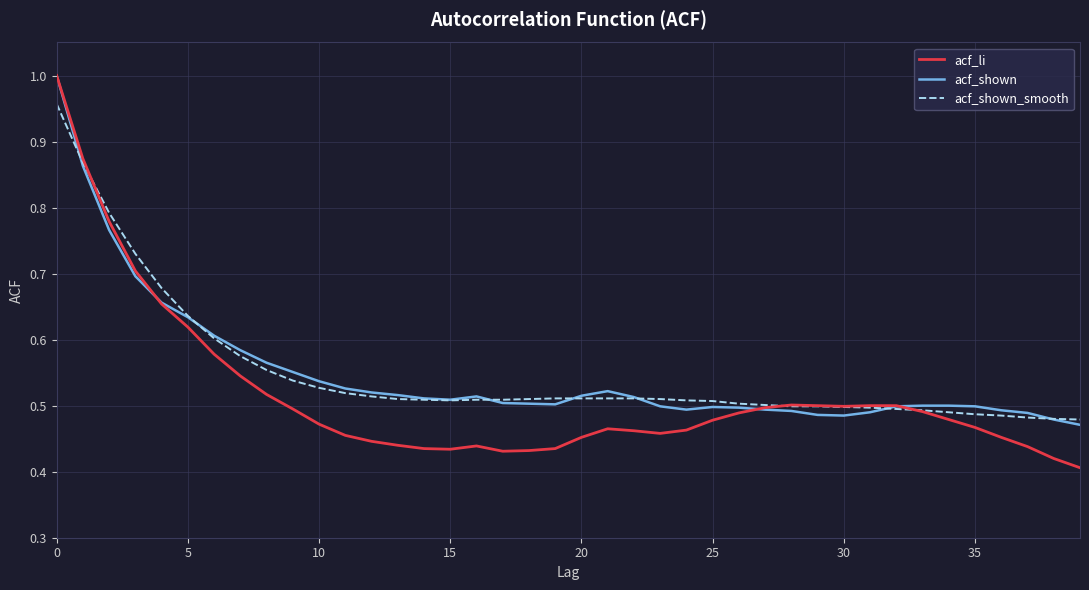

Is this an area chart (filled region under the line)?

No